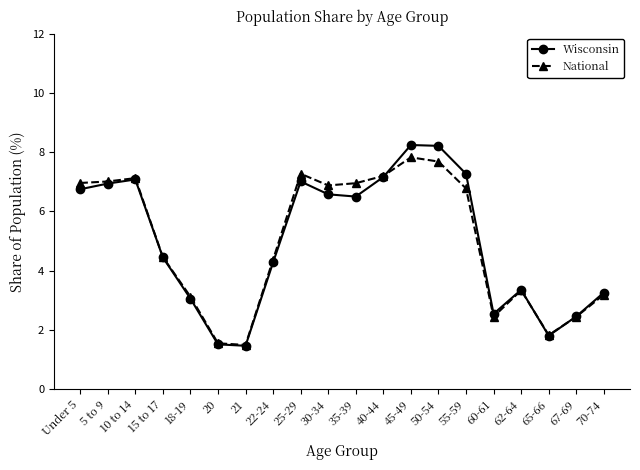

At which label is Wisconsin closest to 4?

22-24